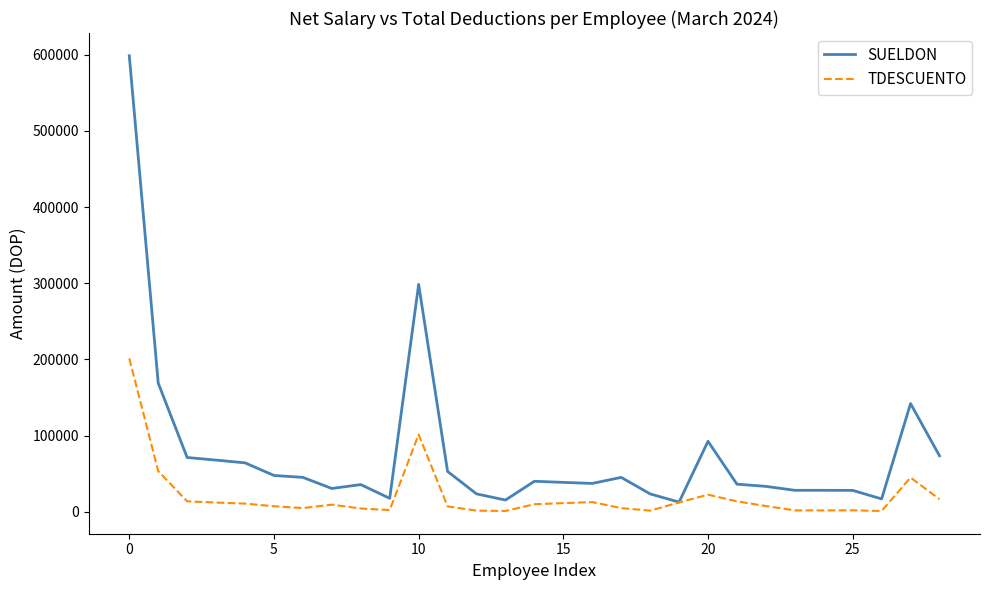

Rank the series by their maximum value, from lowest to highest.

TDESCUENTO, SUELDON